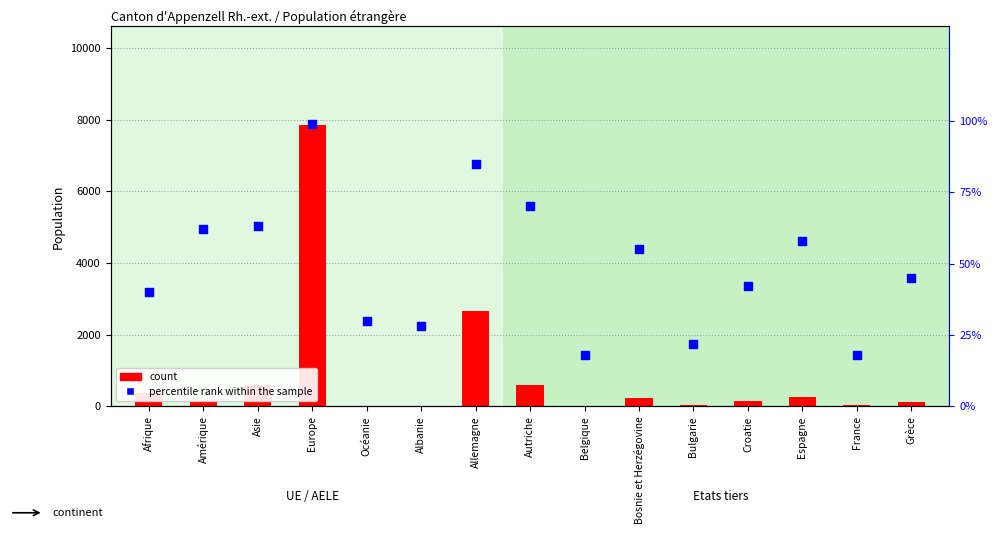

Which series reaches the maximum Y coordinate?

count